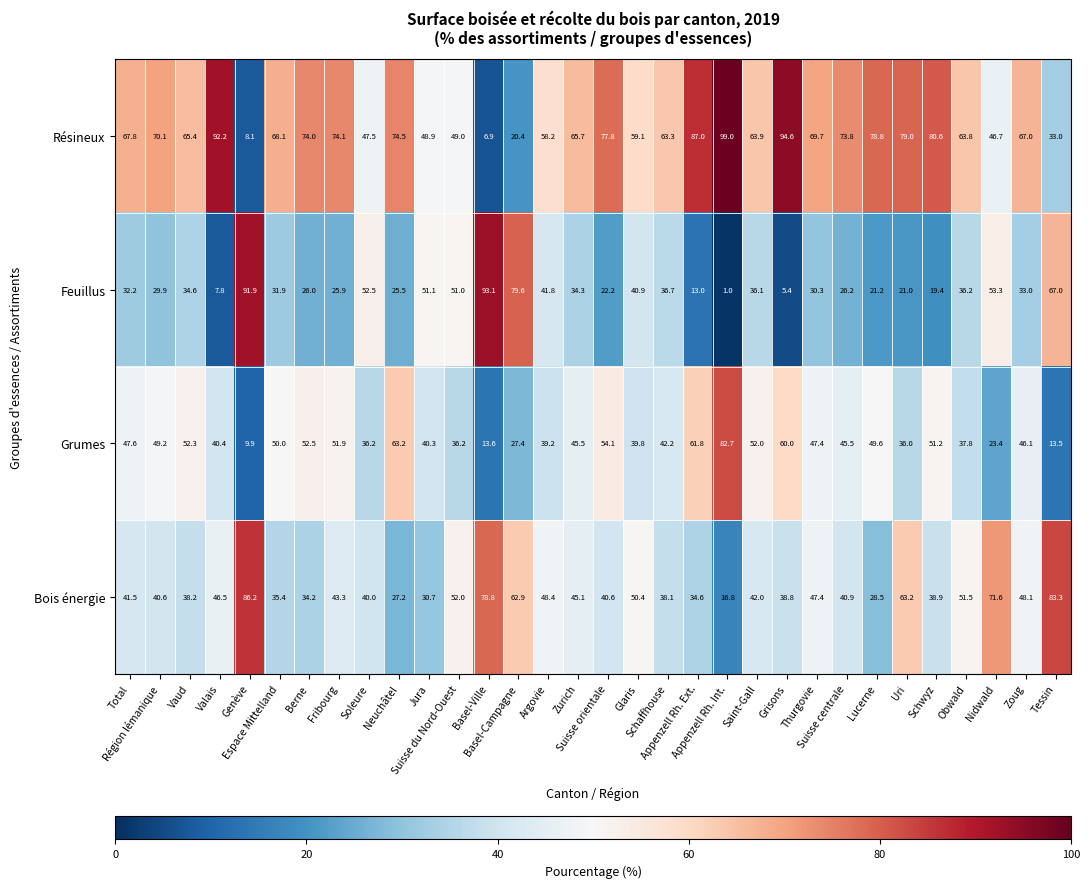

What is the maximum value shown in the chart?

99.0